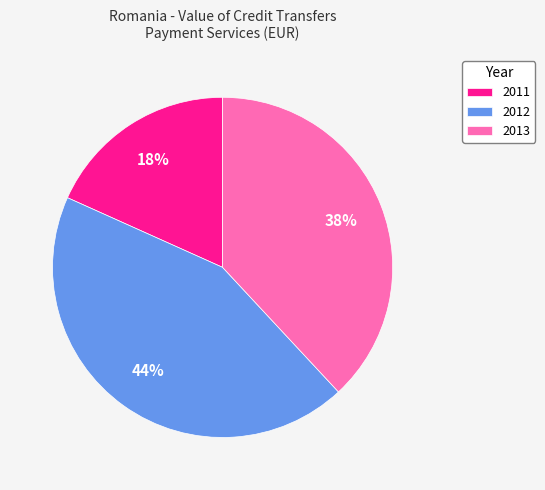

To the nearest percent, what is the average slice percentage?

33%